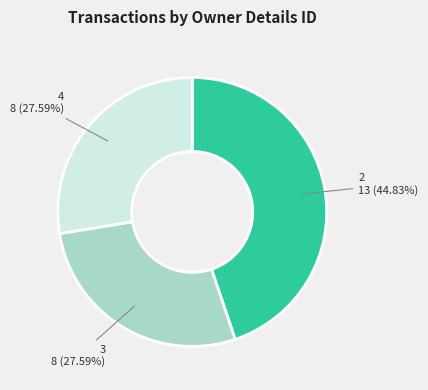

True or false: 3 accounts for 28% of the total.

True